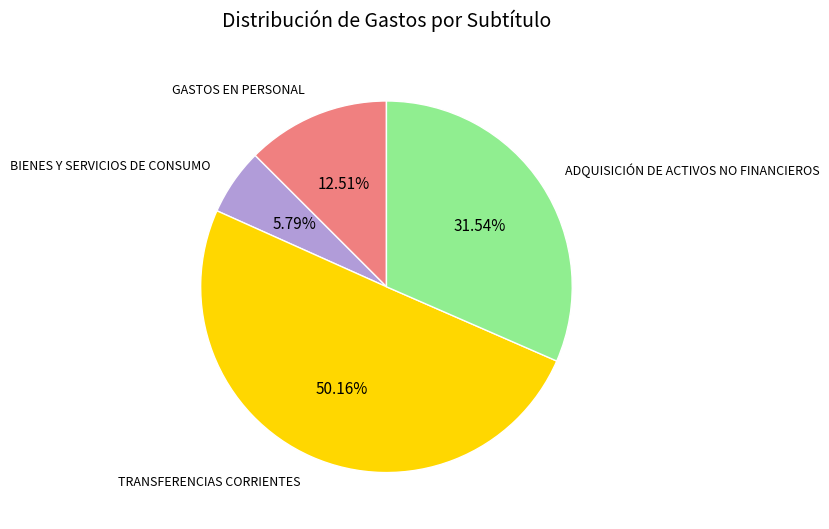

Combined, what portion of the pie is BIENES Y SERVICIOS DE CONSUMO and ADQUISICIÓN DE ACTIVOS NO FINANCIEROS?

37.3%